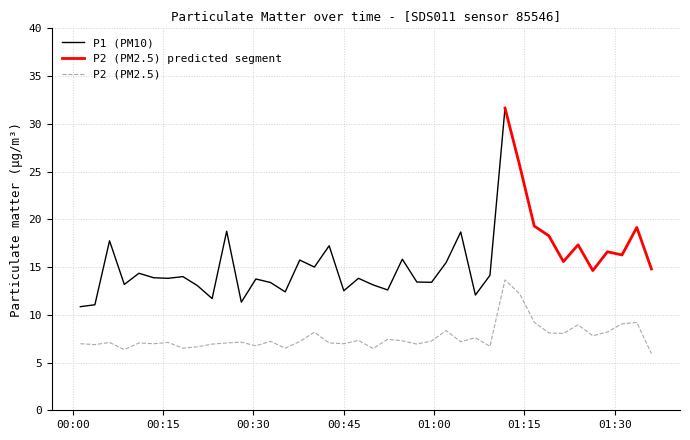

What is the lowest value of the P2 (PM2.5) series?

5.9